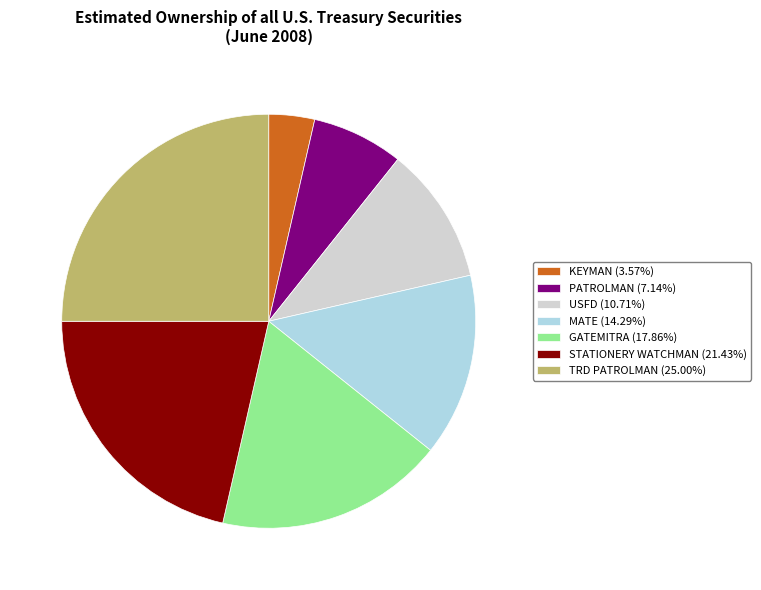

How many segments does this pie chart have?

7